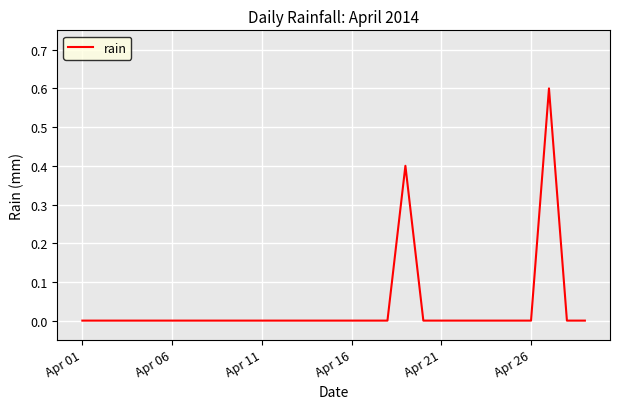

What is the difference between the maximum and minimum values?

0.6